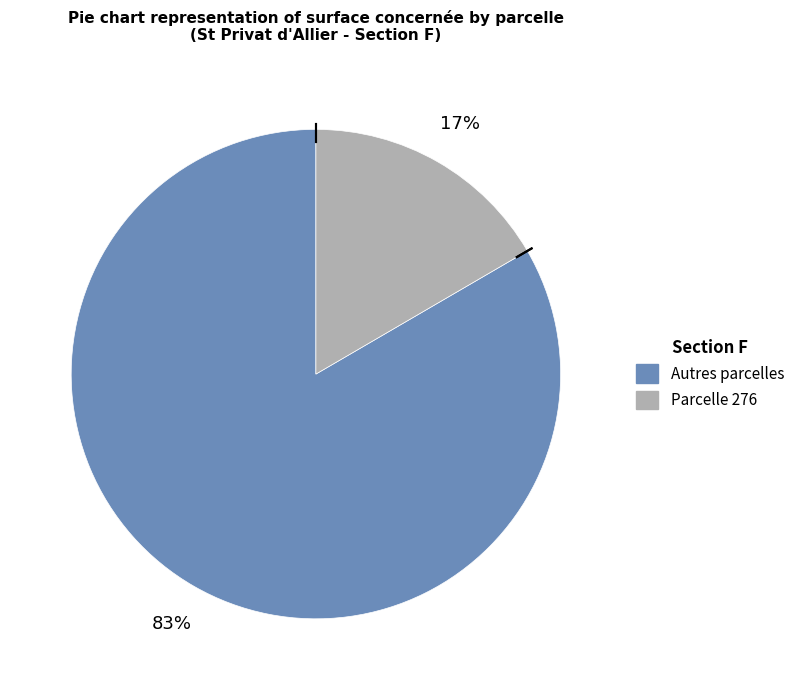

Count the number of slices in the pie.

2